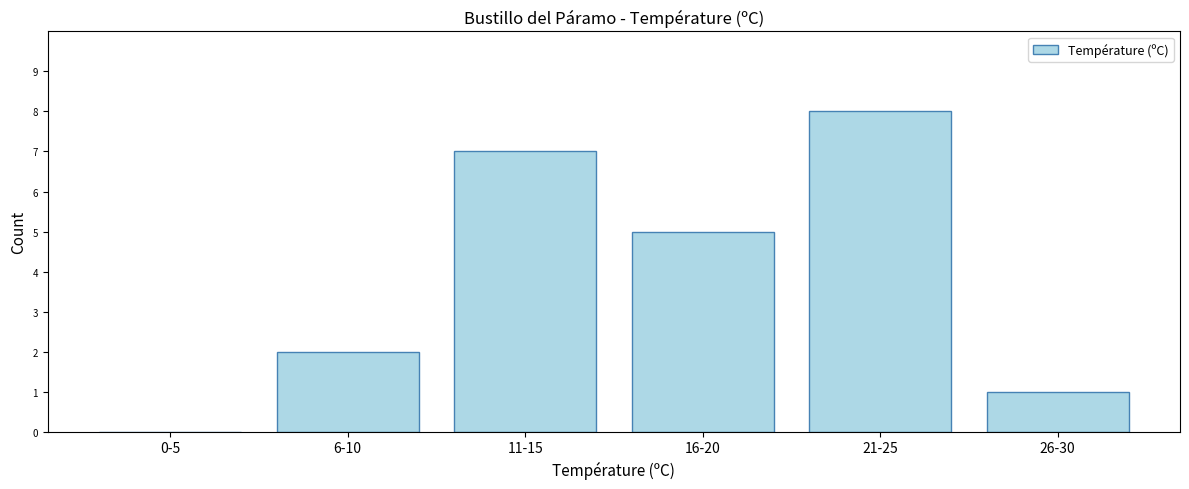

Reading right to left, what are all the values shown in this chart?

26-30=1	21-25=8	16-20=5	11-15=7	6-10=2	0-5=0